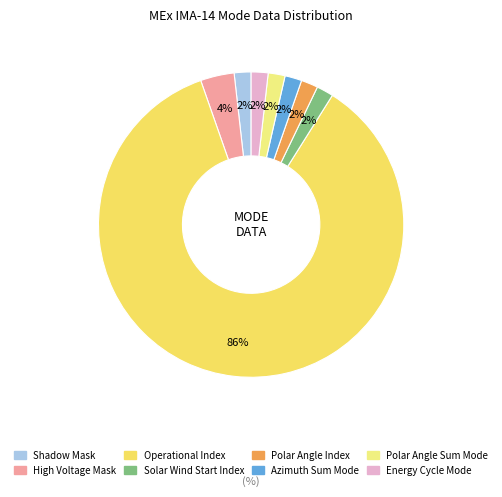

True or false: High Voltage Mask accounts for 4% of the total.

True